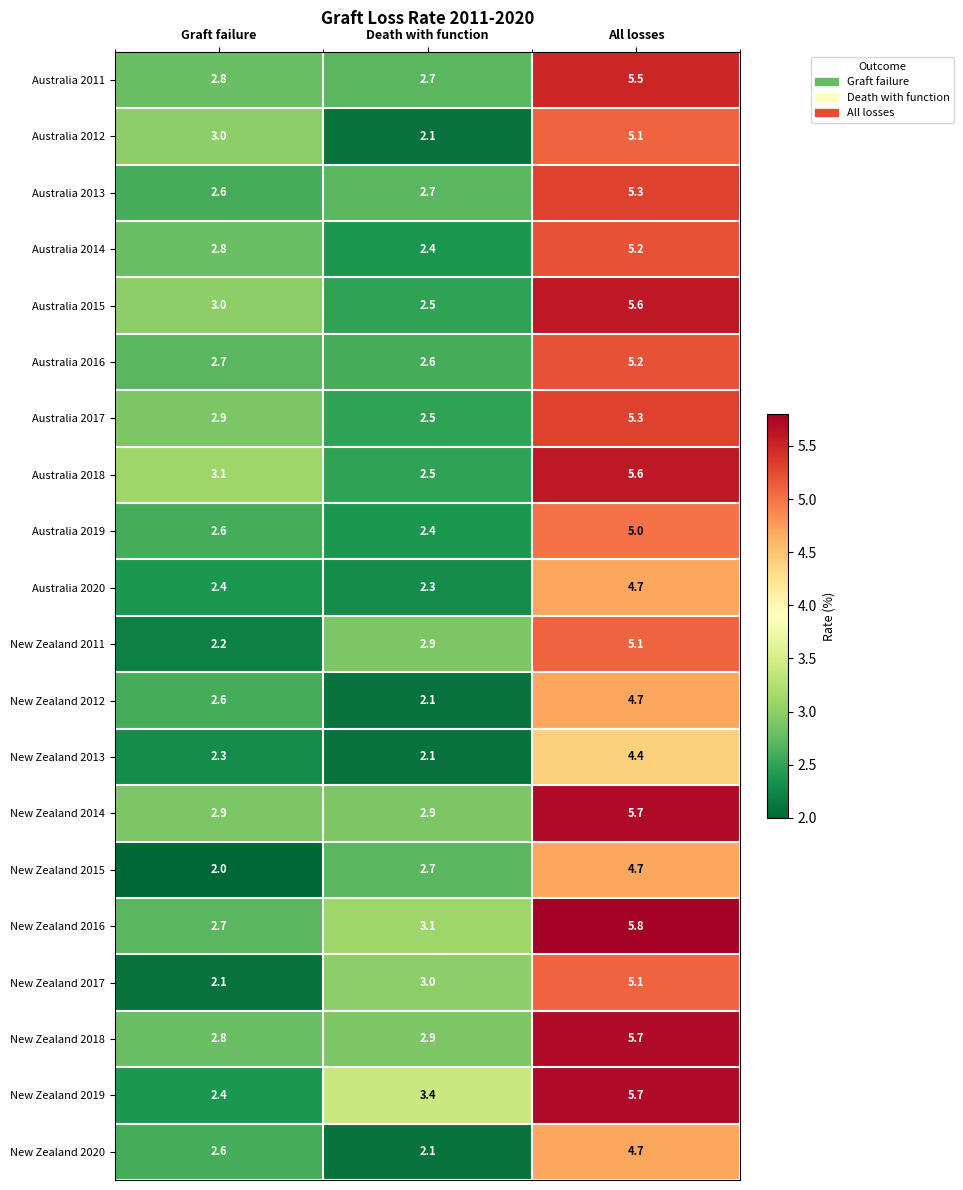

Where is New Zealand 2019 nearest to the value 4?

Death with function